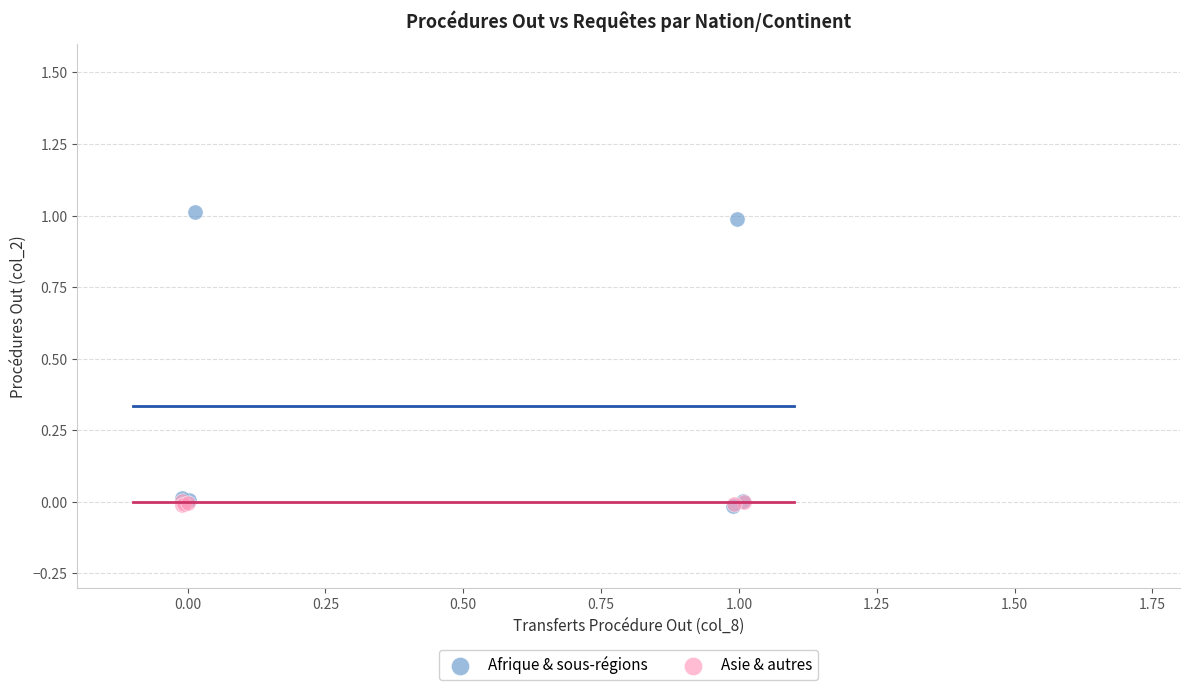

Which series has the largest Y range (max minus min)?

Afrique & sous-régions